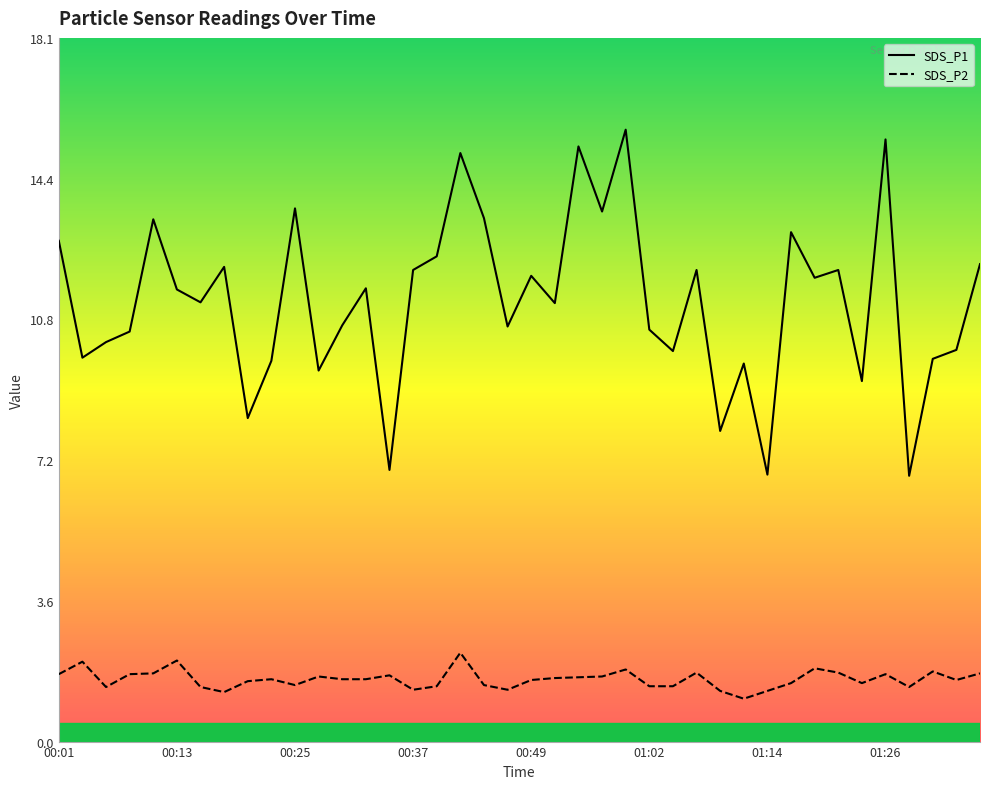

True or false: SDS_P2 and SDS_P1 intersect in this chart.

False